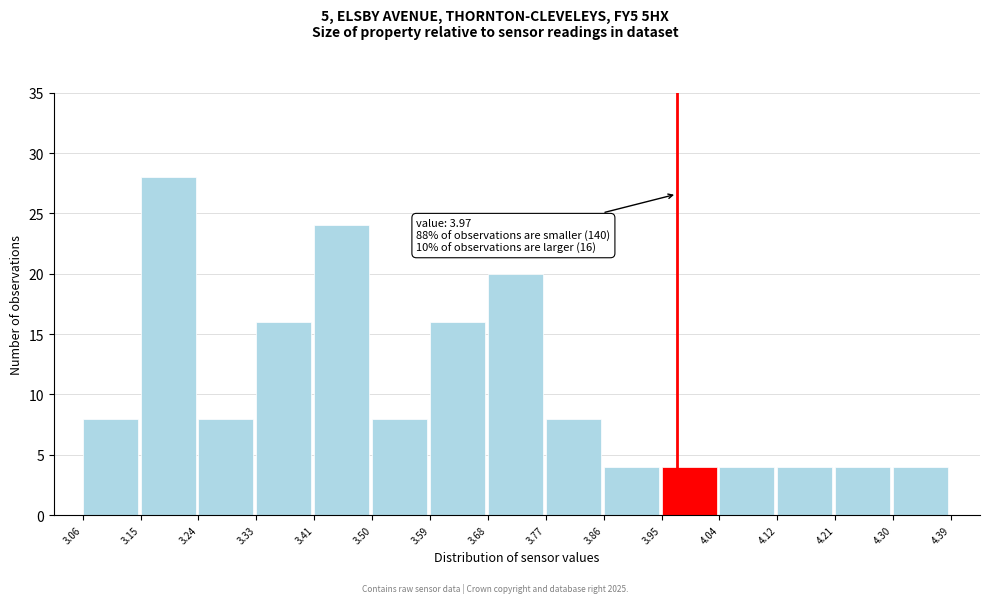

Which range on the x-axis has the tallest bar?

3.15 to 3.24